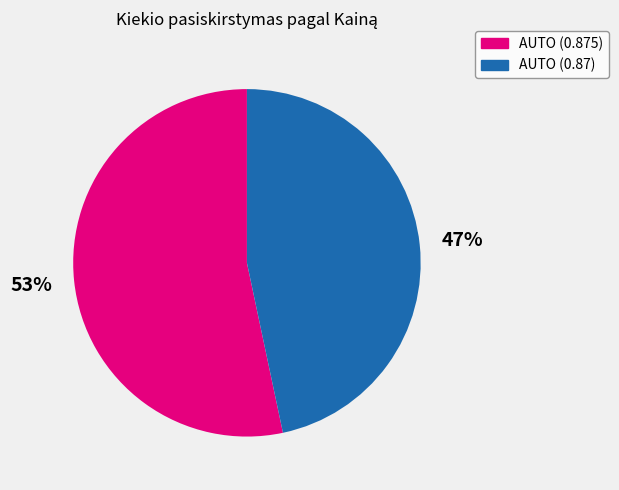

Does any single category account for the majority?

Yes